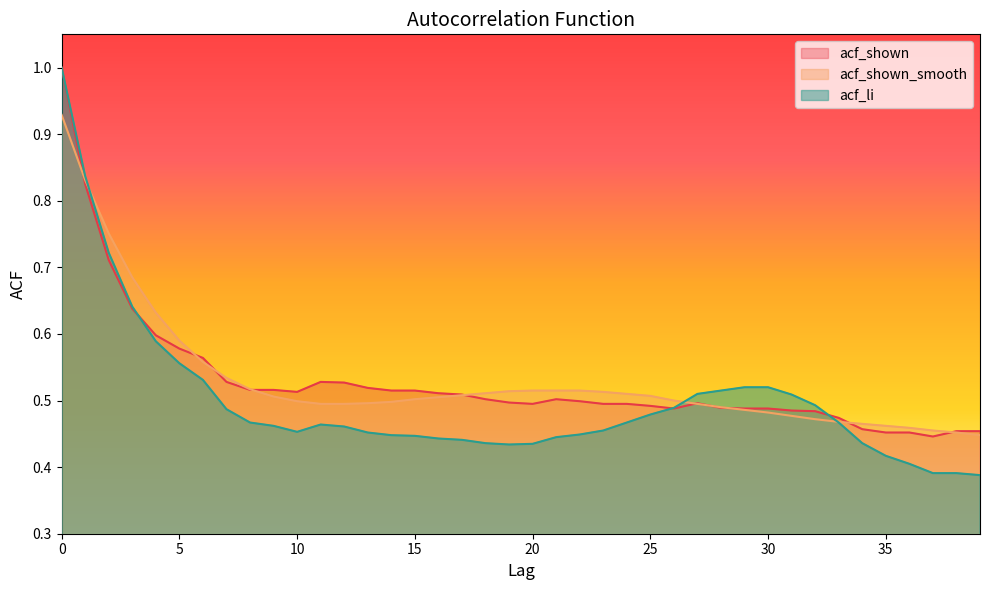

What is the value of the acf_shown point at the 11th from the left?

0.5